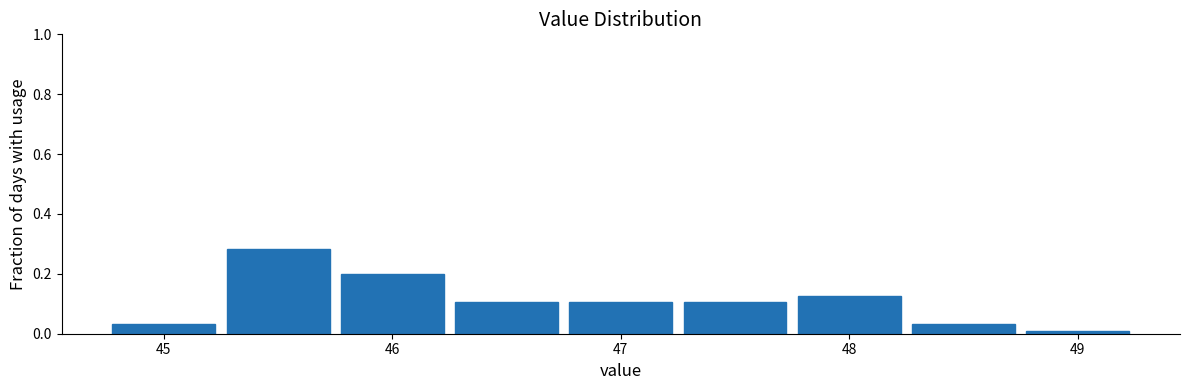

Reading left to right, list every bar in this chart as the range it spans on the x-axis followed by its height. Neither the bar edges nor the heights are printed on the chart, so give them approximately, as read against the axes.

44.75 to 45.25: 0.04
45.25 to 45.75: 0.28
45.75 to 46.25: 0.20
46.25 to 46.75: 0.10
46.75 to 47.25: 0.10
47.25 to 47.75: 0.10
47.75 to 48.25: 0.12
48.25 to 48.75: 0.04
48.75 to 49.25: under 0.02